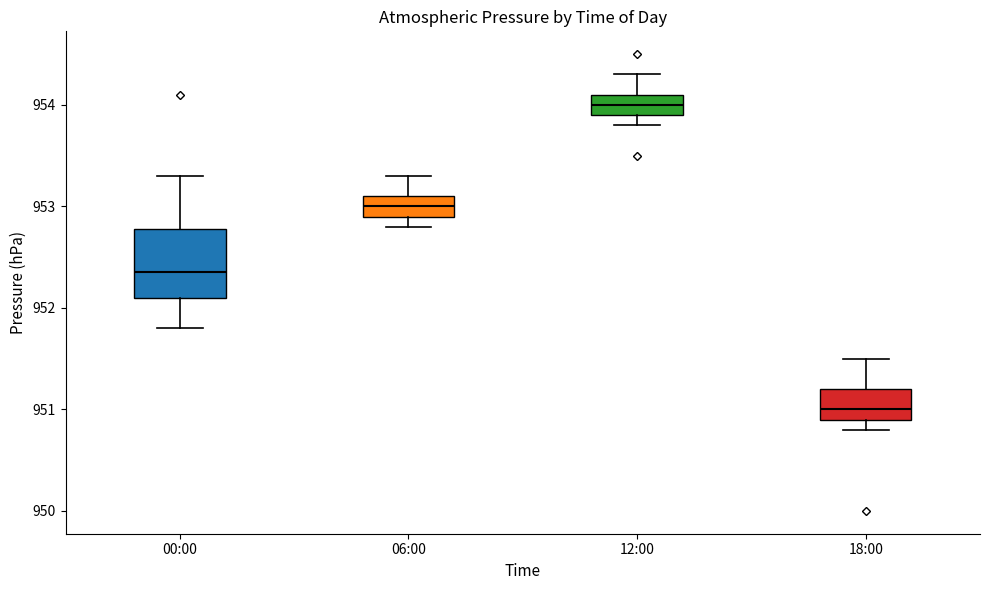

Reading left to right, transcribe this box plot: for each box, give where its median line is, the range the box spans, and where its two whiskers end, as read against the y-axis. The values are not printed on the chart, so give them approximately, as read against the axis.

00:00: median 952.4, box 952.1 to 952.8, whiskers 951.8 to 953.3
06:00: median 953.0, box 952.9 to 953.1, whiskers 952.8 to 953.3
12:00: median 954.0, box 953.9 to 954.1, whiskers 953.8 to 954.3
18:00: median 951.0, box 950.9 to 951.2, whiskers 950.8 to 951.5